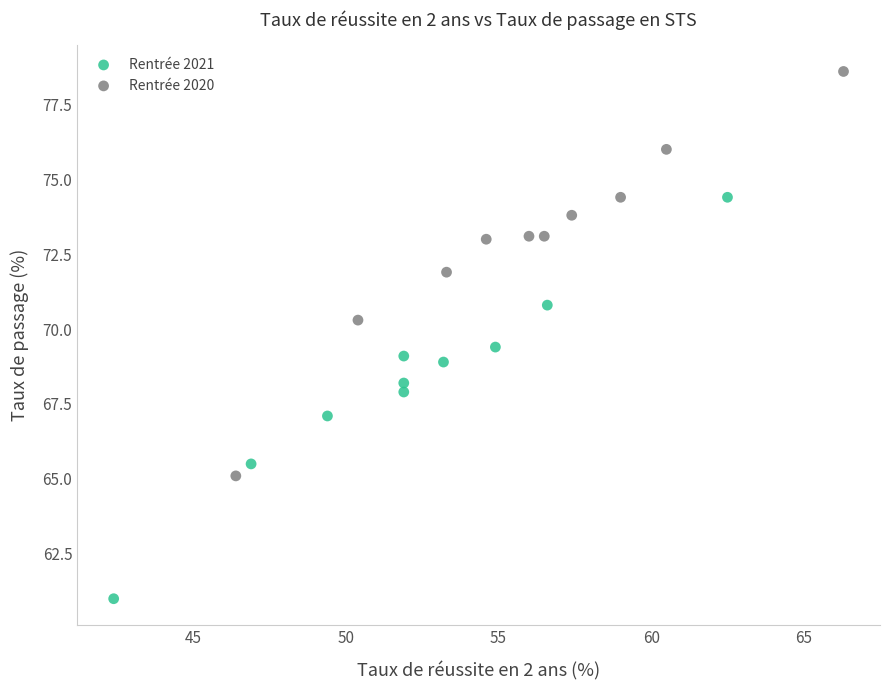

Which series contains the lowest Y value?

Rentrée 2021